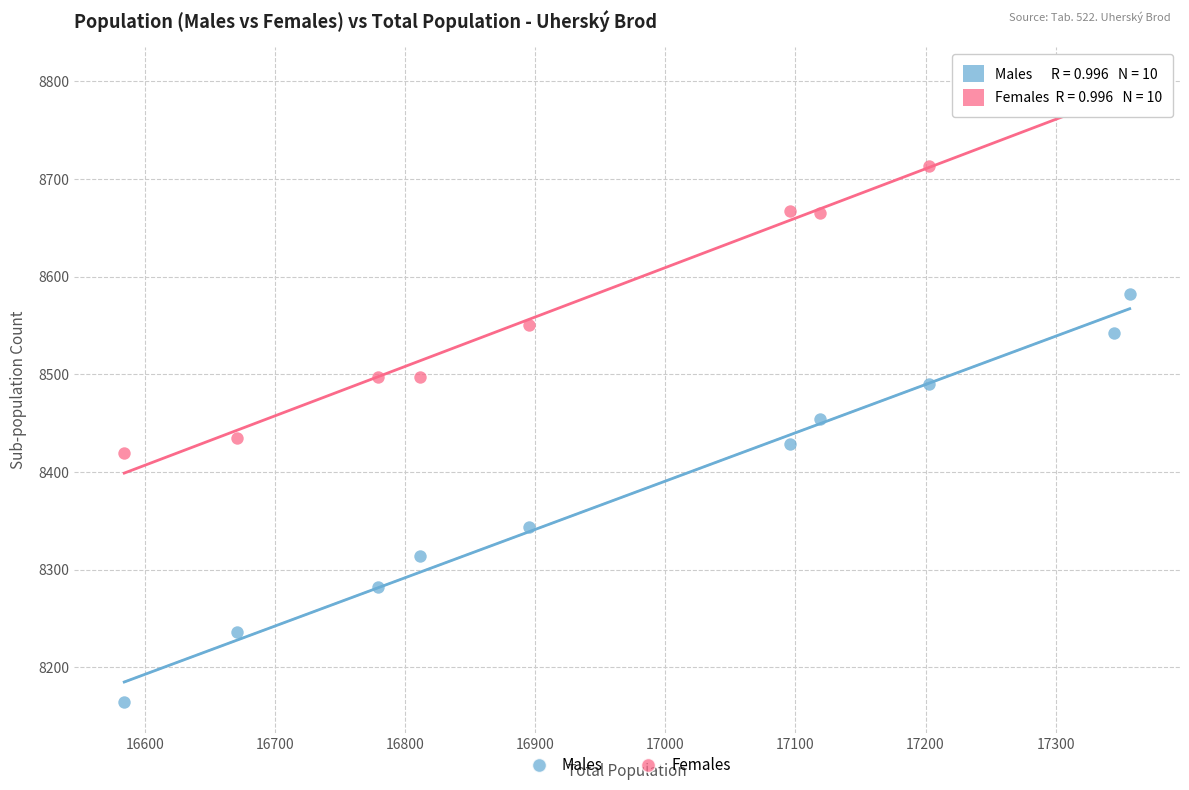

Which series contains the lowest Y value?

Males